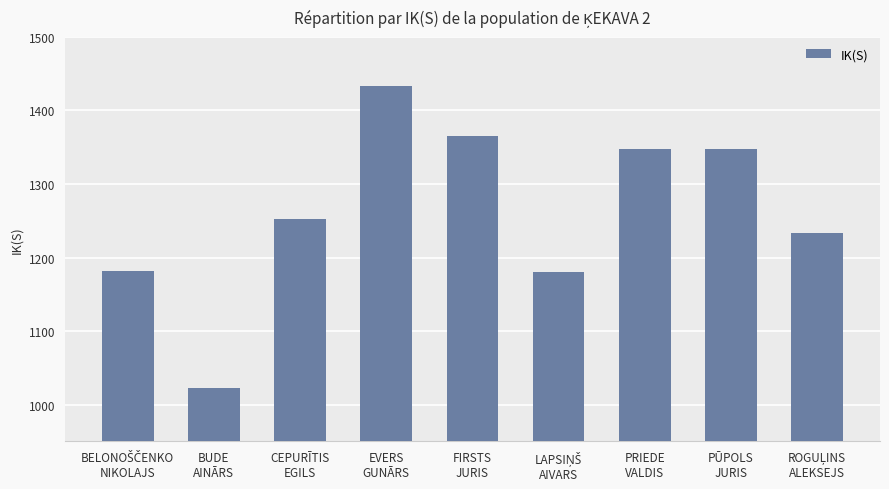

What is the value of the 2nd bar from the left?

1022